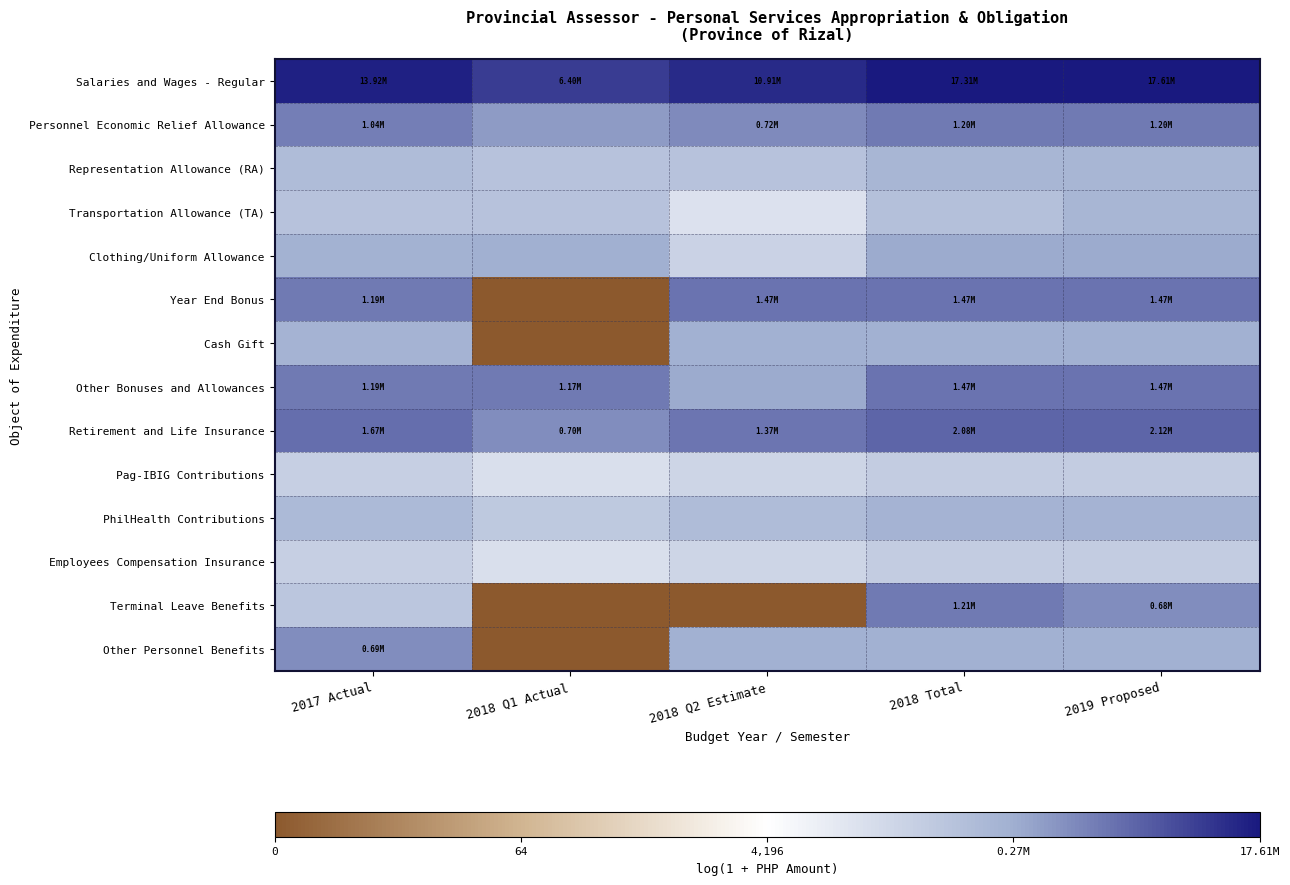

At which category is the sum across all series the highest?

2018 Total